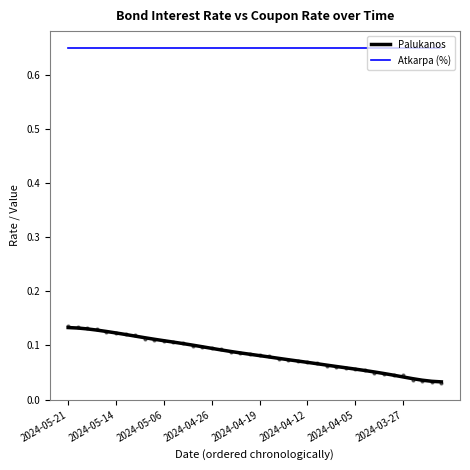

True or false: Palukanos and Atkarpa (%) cross at least once.

False